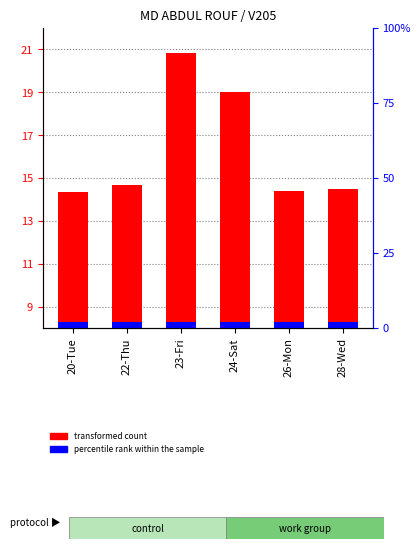

At 26-Mon, list the series in order from largest to smallest.

transformed count, percentile rank within the sample